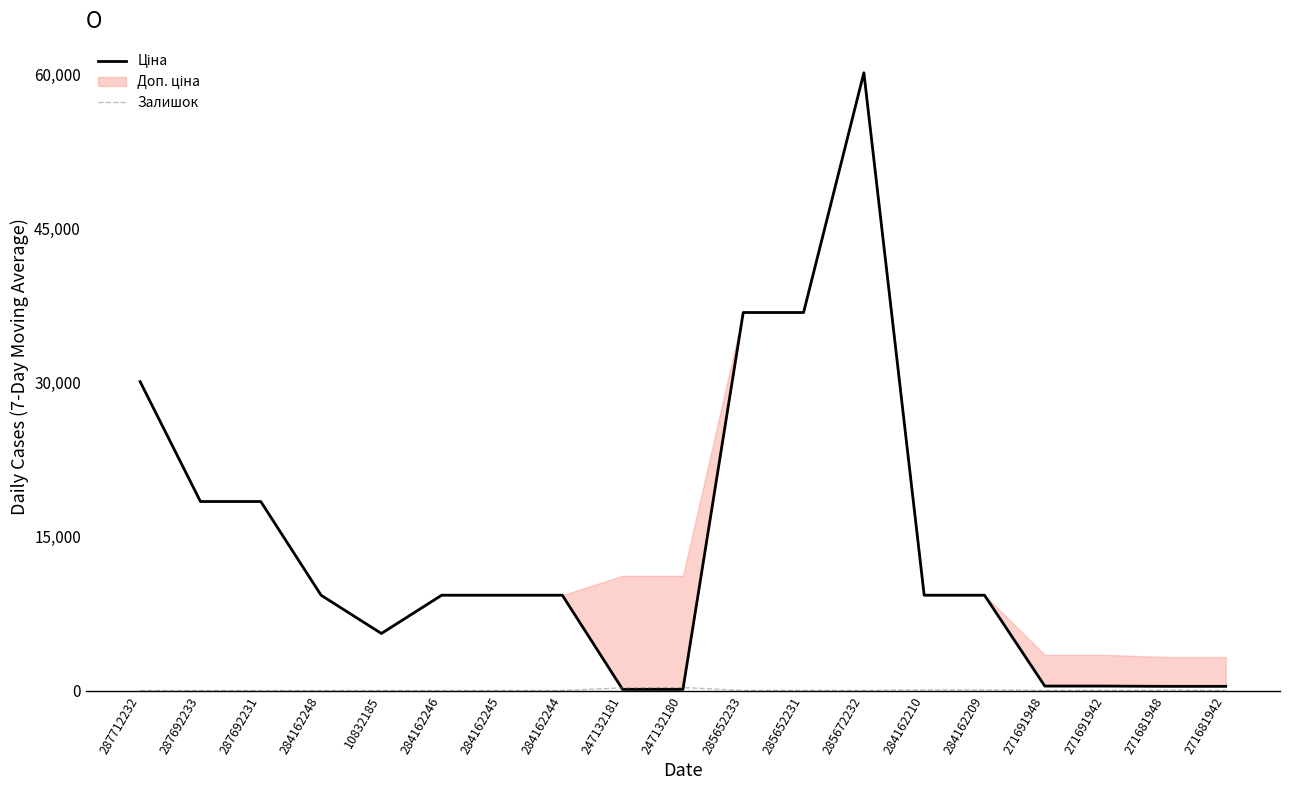

What is the highest value of the Залишок series?

290